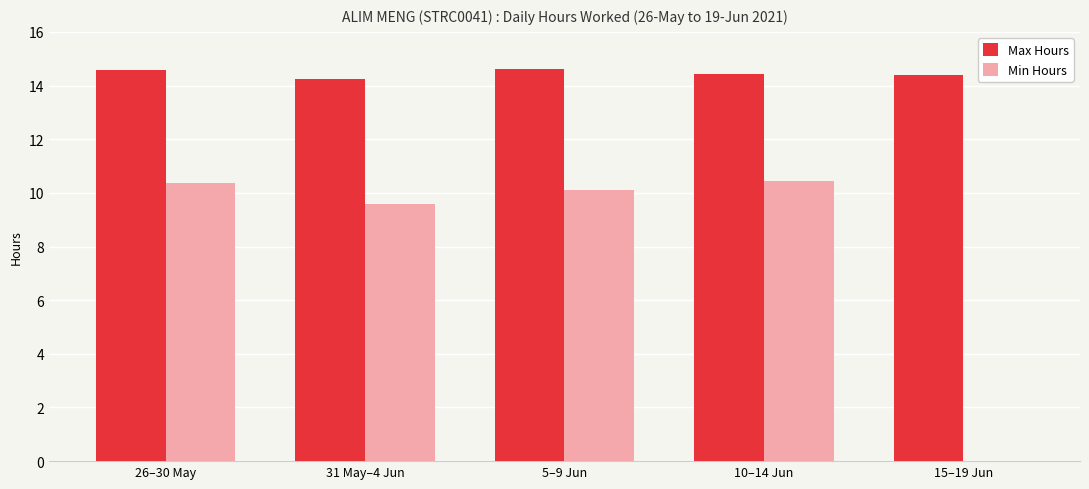

Which series has the largest total across all categories?

Max Hours